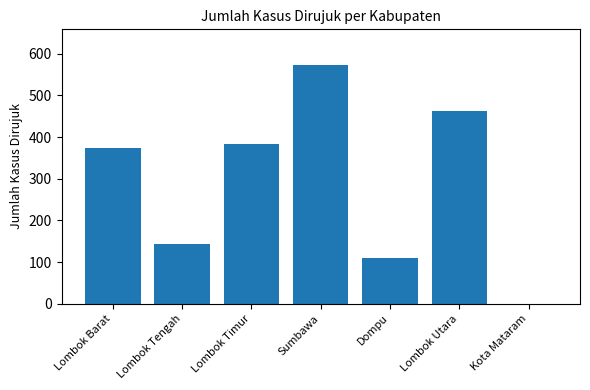

True or false: the data shows 599 at Lombok Timur.

False